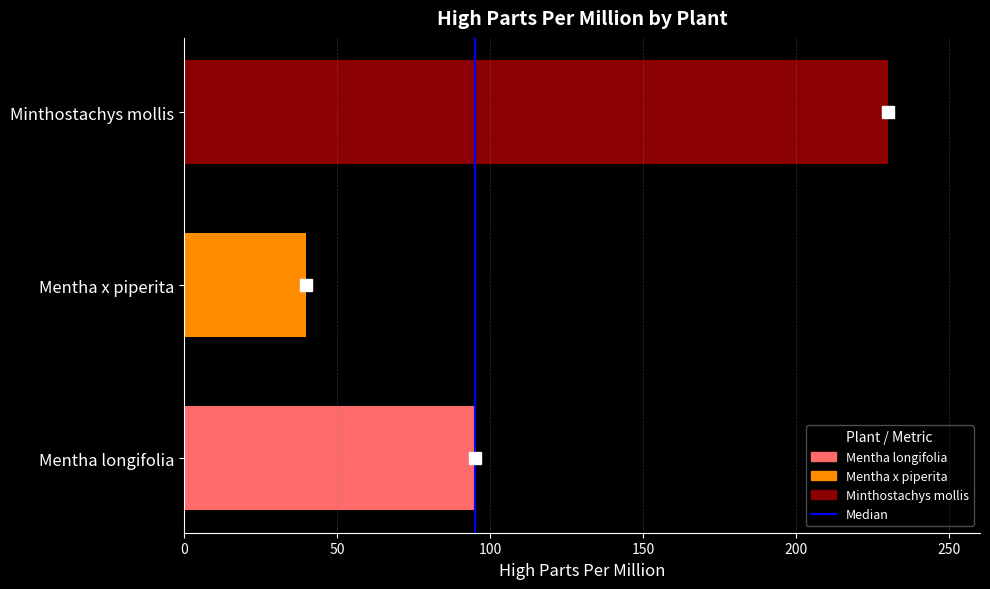

Rank the categories by value from highest to lowest.

Minthostachys mollis, Mentha longifolia, Mentha x piperita